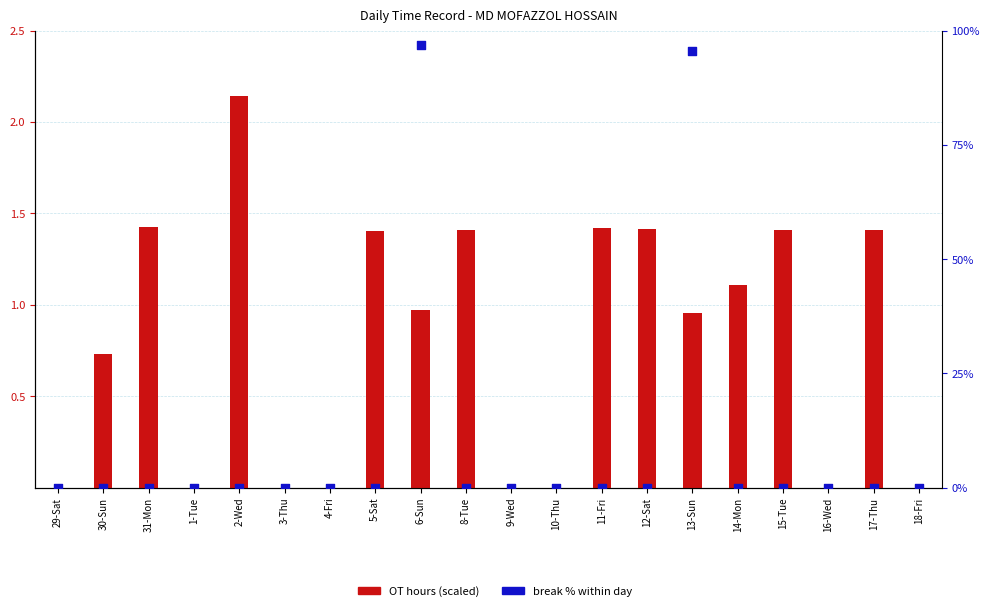

Which series contains the lowest Y value?

OT hours (scaled)